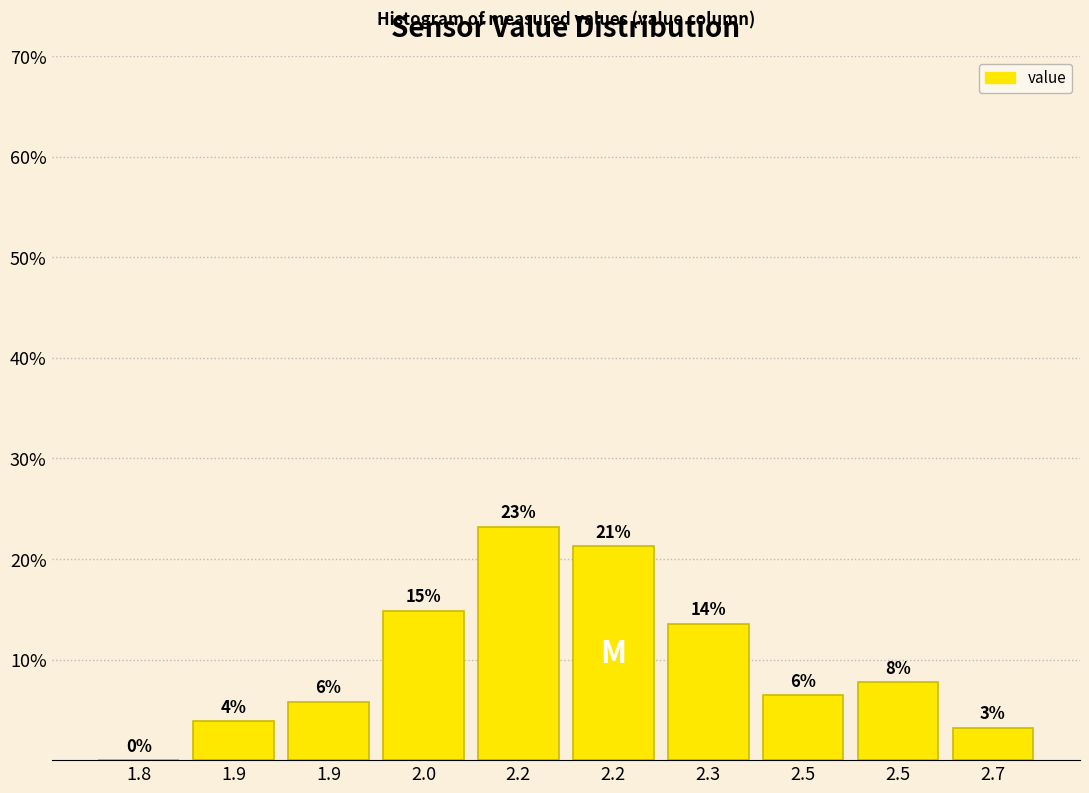

Are the bars horizontal?

No